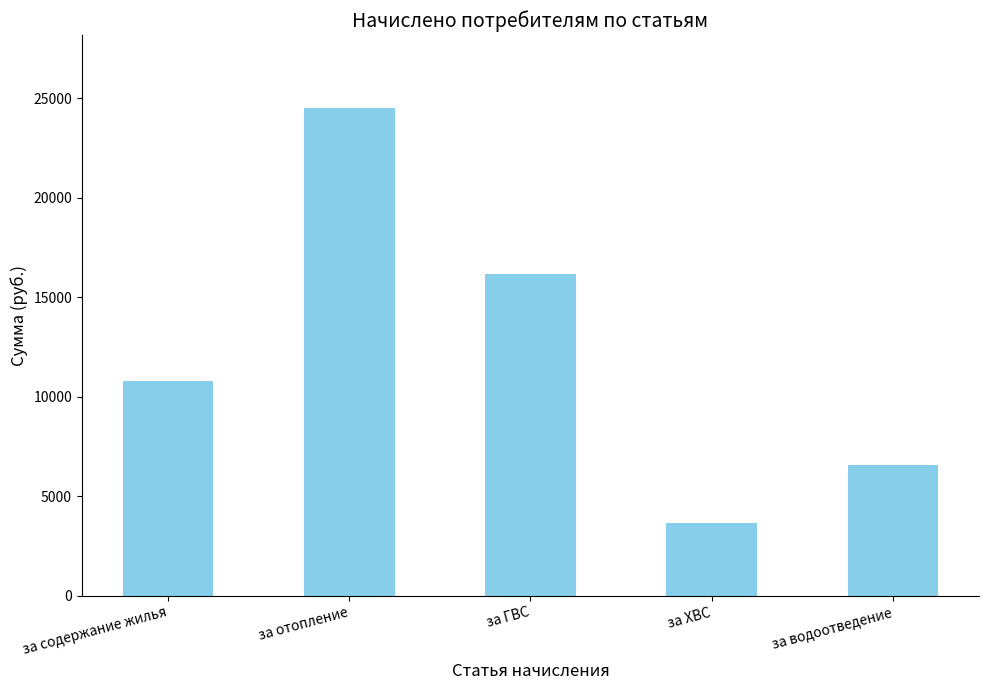

Count the number of values greater than 10817.

3